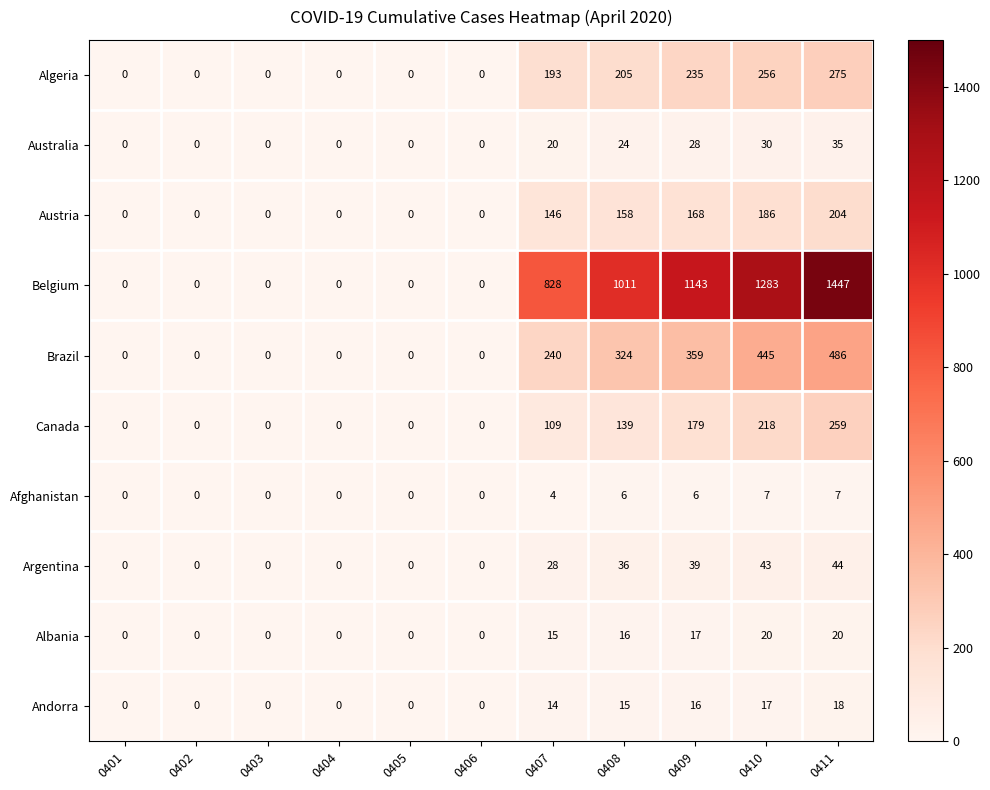

Read the Andorra value at 0407, to the nearest 5.

15